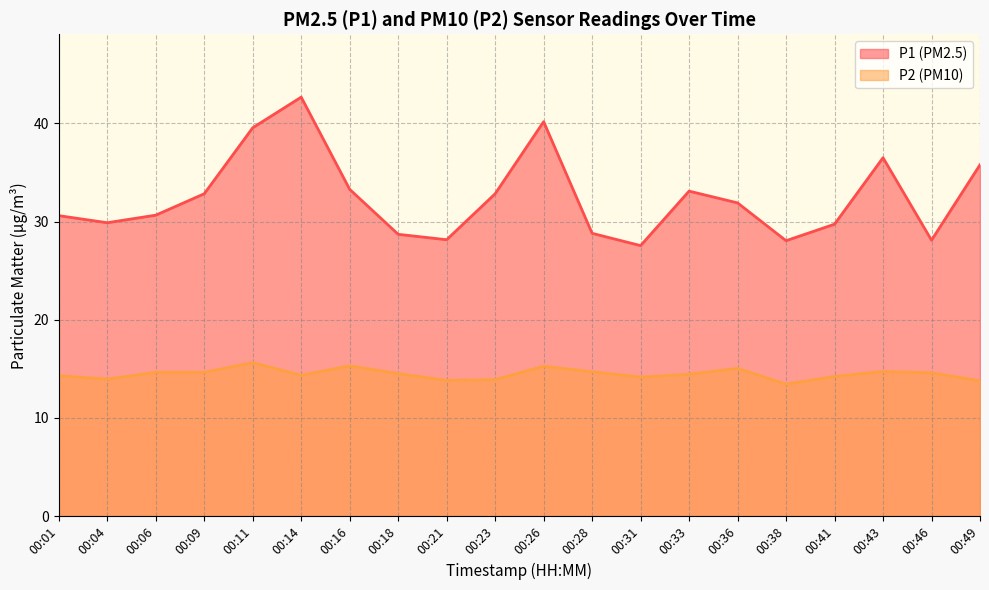

What is the maximum value for P2?

15.6